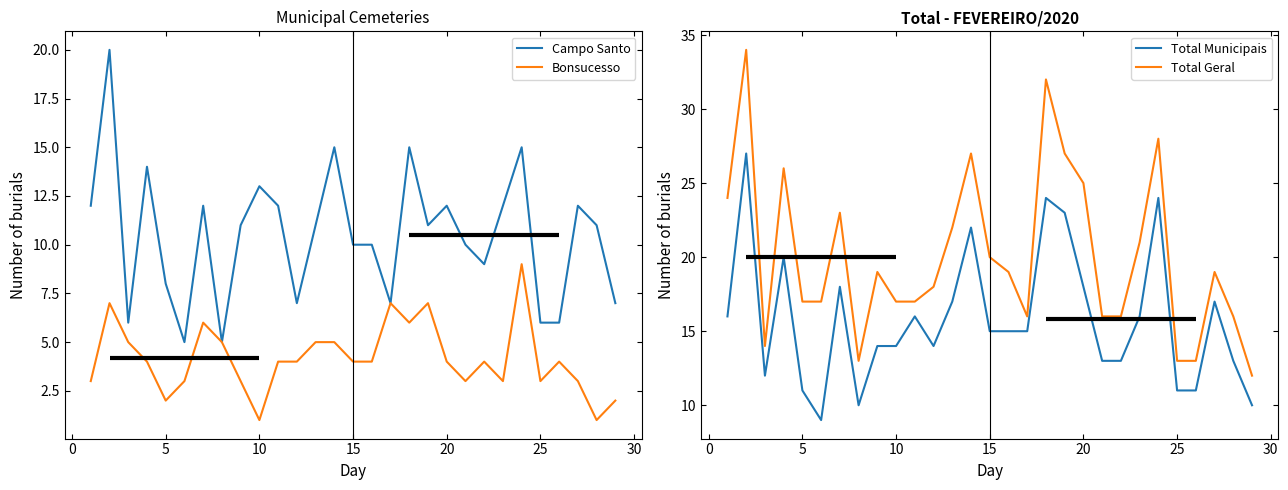

The value of Campo Santo at 20 is 12. True or false?

True